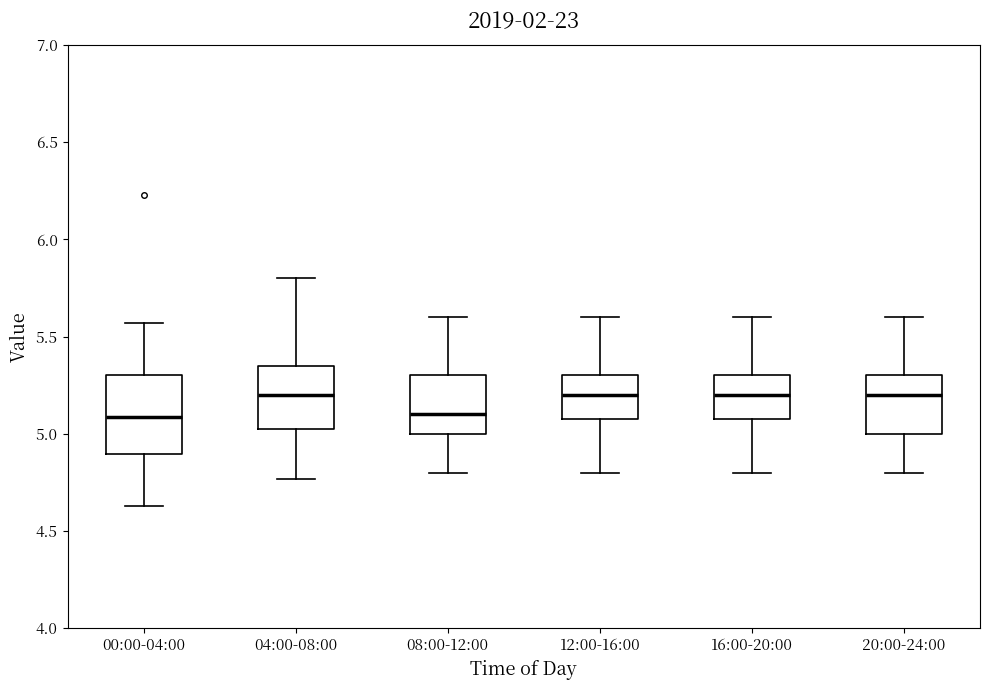

Where is the lower edge of the box for 12:00-16:00 on the y-axis? The values are not printed on the chart, so give them approximately, as read against the axis.

5.10